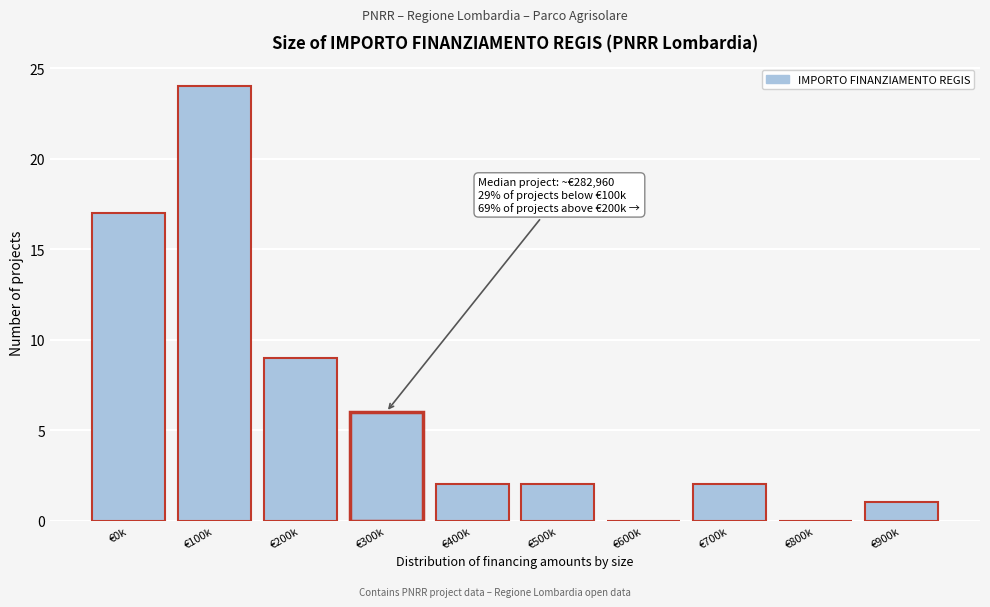

Reading right to left, extract all data points from this chart.

€900k=1	€800k=0	€700k=2	€600k=0	€500k=2	€400k=2	€300k=6	€200k=9	€100k=24	€0k=17